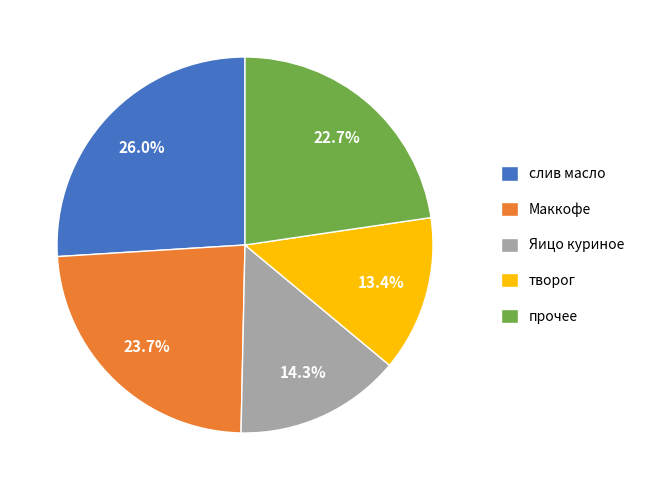

What is the largest slice in the pie chart?

слив масло